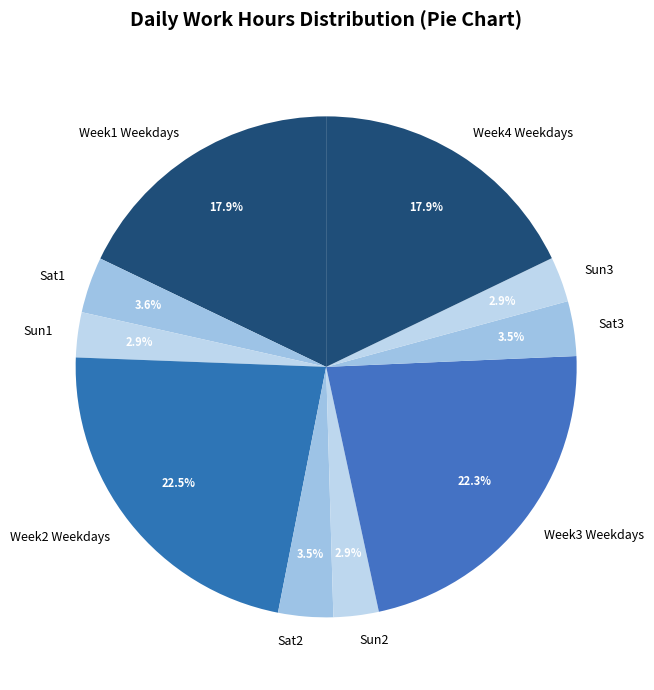

Combined, what portion of the pie is Week1 Weekdays and Week2 Weekdays?

40.4%